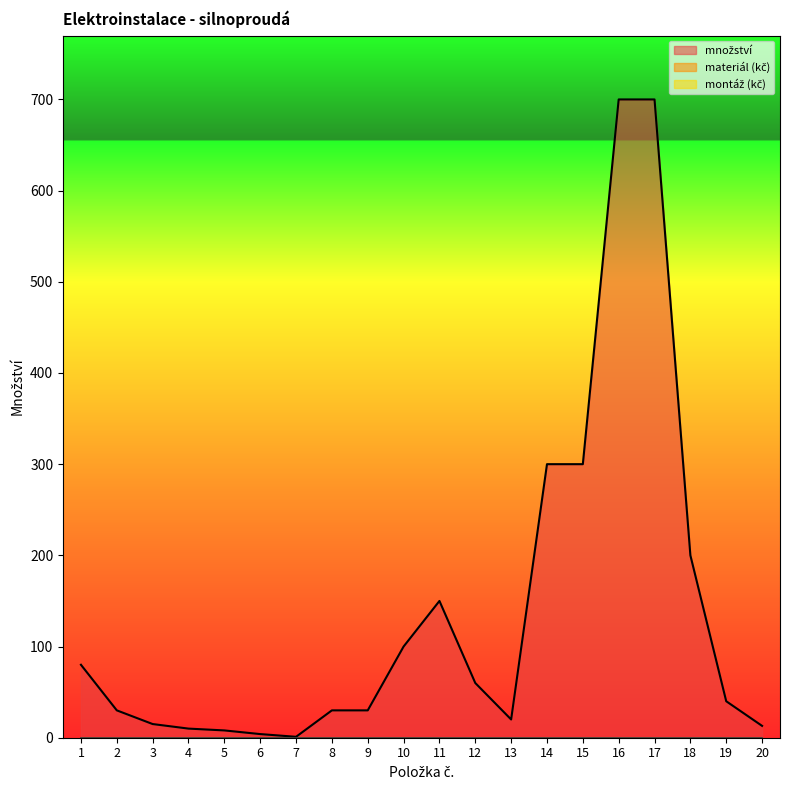

How many lines are shown in the chart?

3